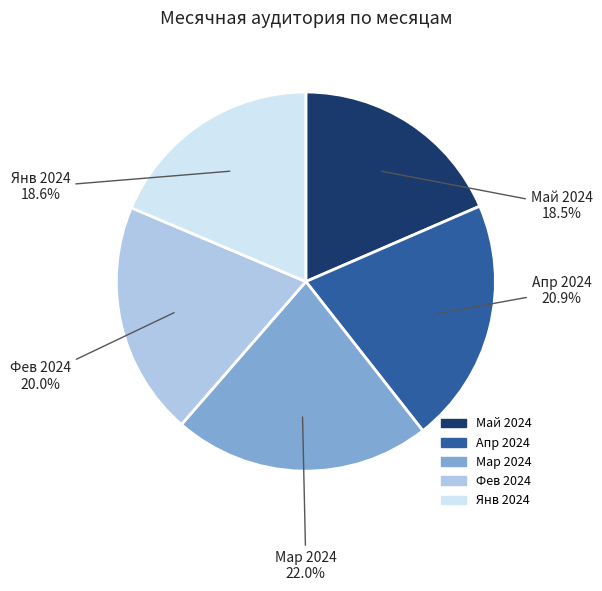

Is there a majority slice in this chart?

No